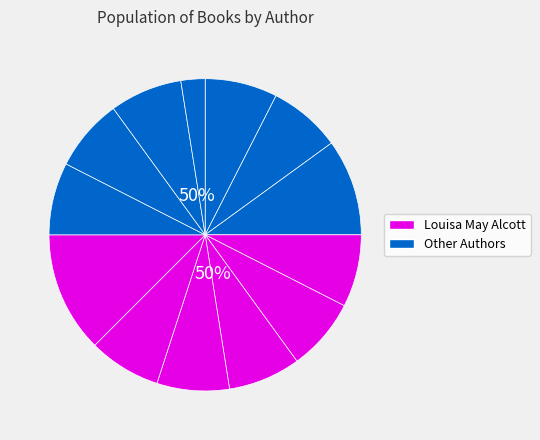

How many segments does this pie chart have?

13